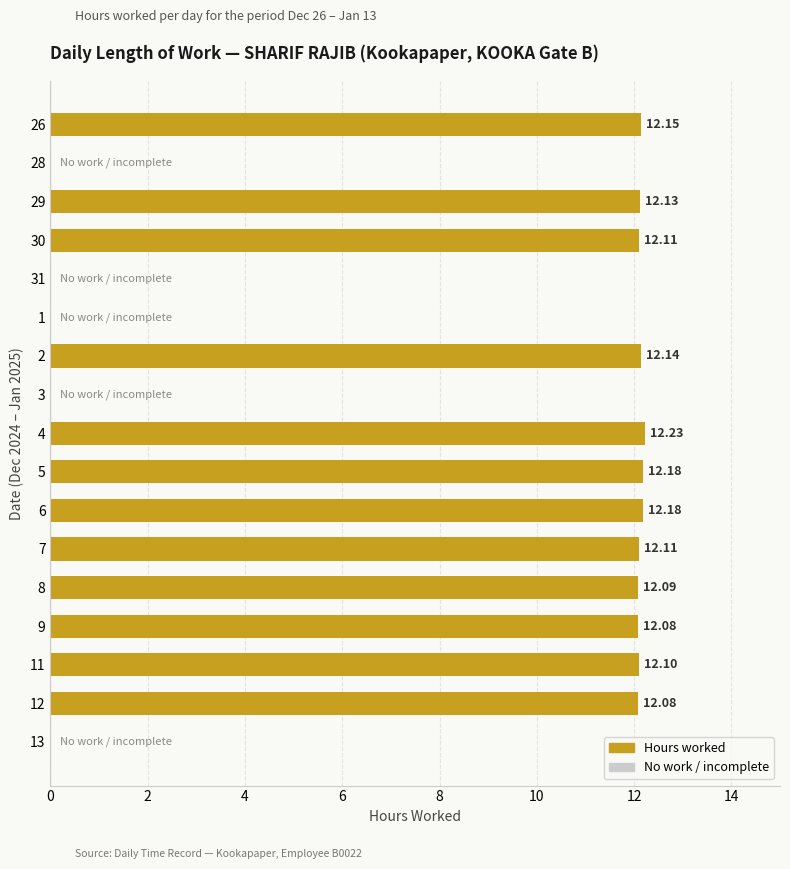

Between 30 and 6, which is larger?

6